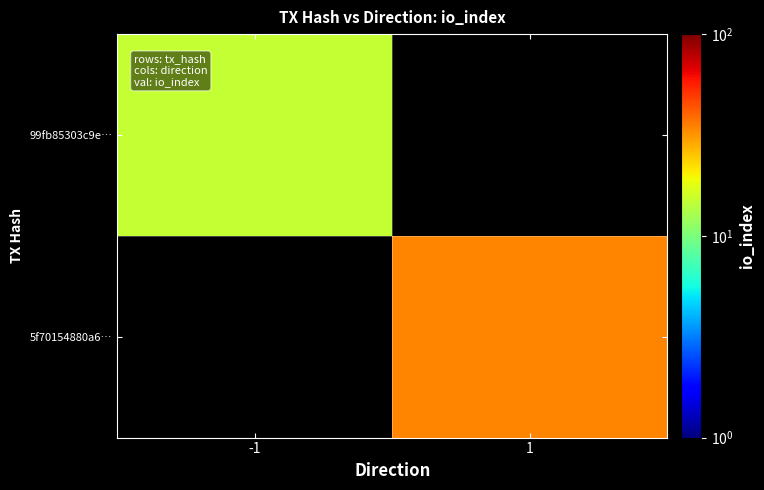

True or false: 5f70154880a6… has a value of 19.6 at 1.

False